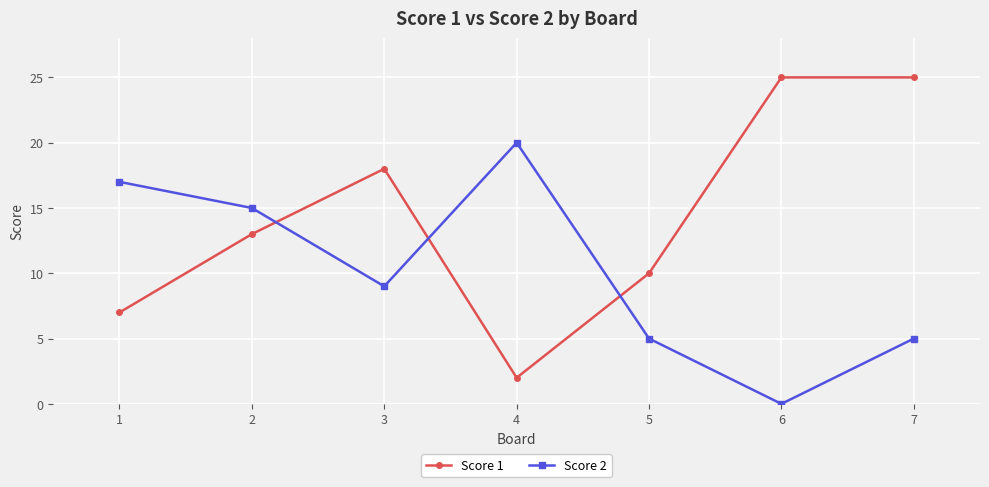

How many interior local valleys does the Score 2 series have?

2